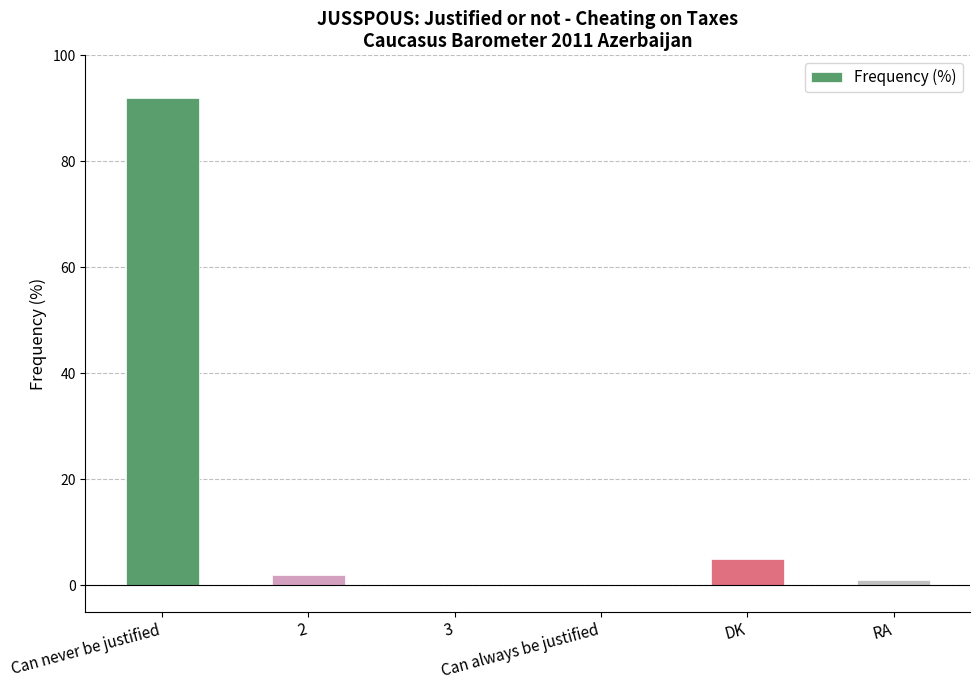

What is the label of the 6th bar from the right?

Can never be justified